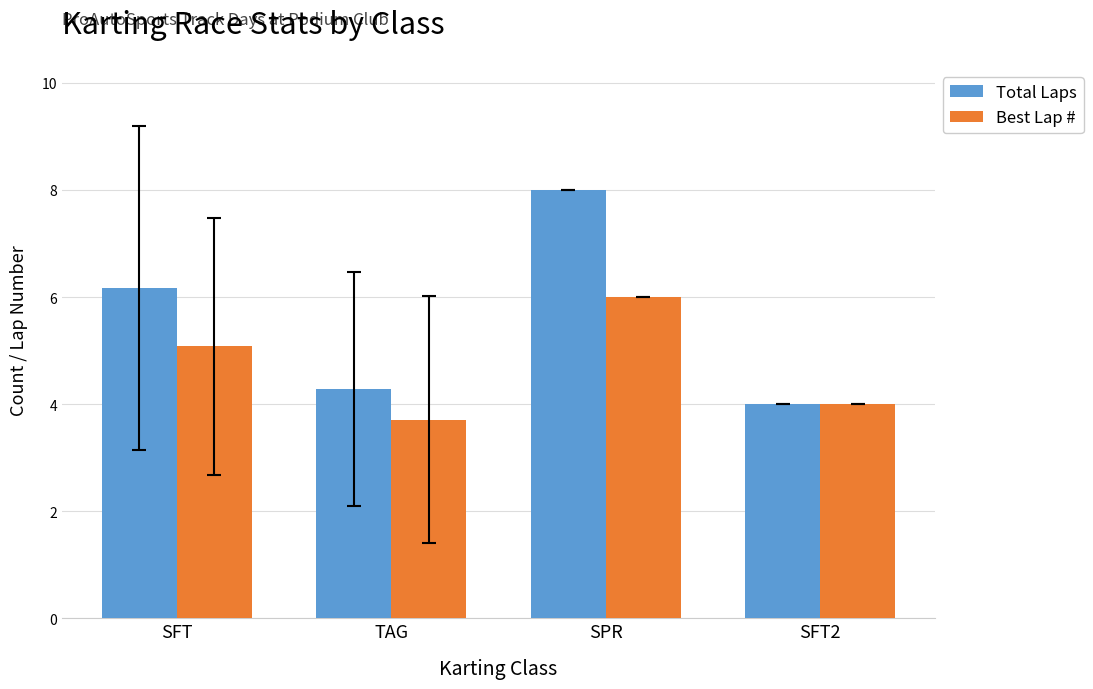

How many values in the Total Laps series are below 6?

2